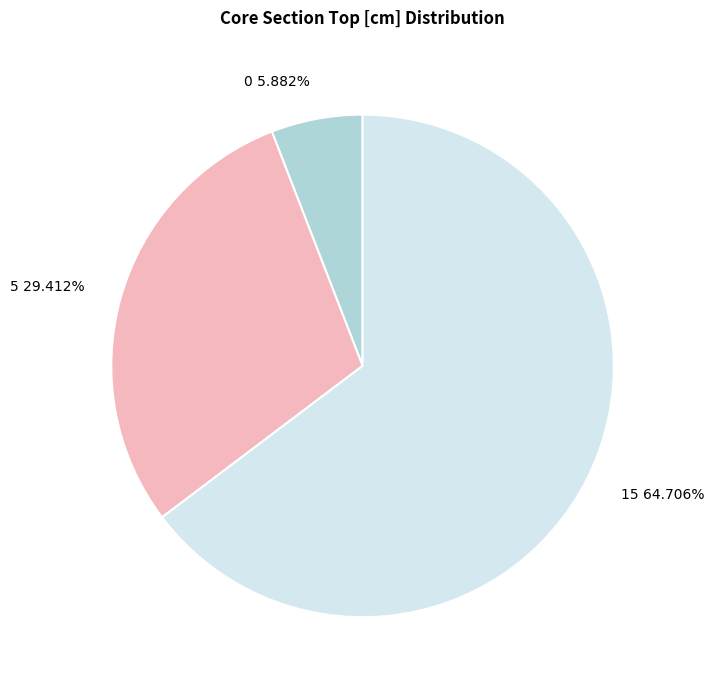

To the nearest percent, what is the average slice percentage?

33%